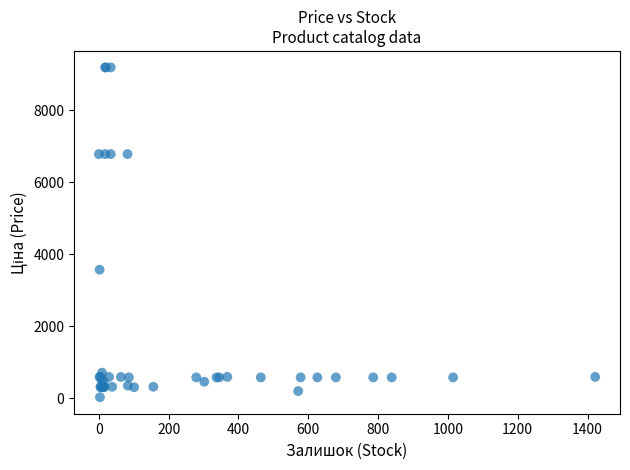

What Y value in the scatter plot is closest to 4611?

3573.6